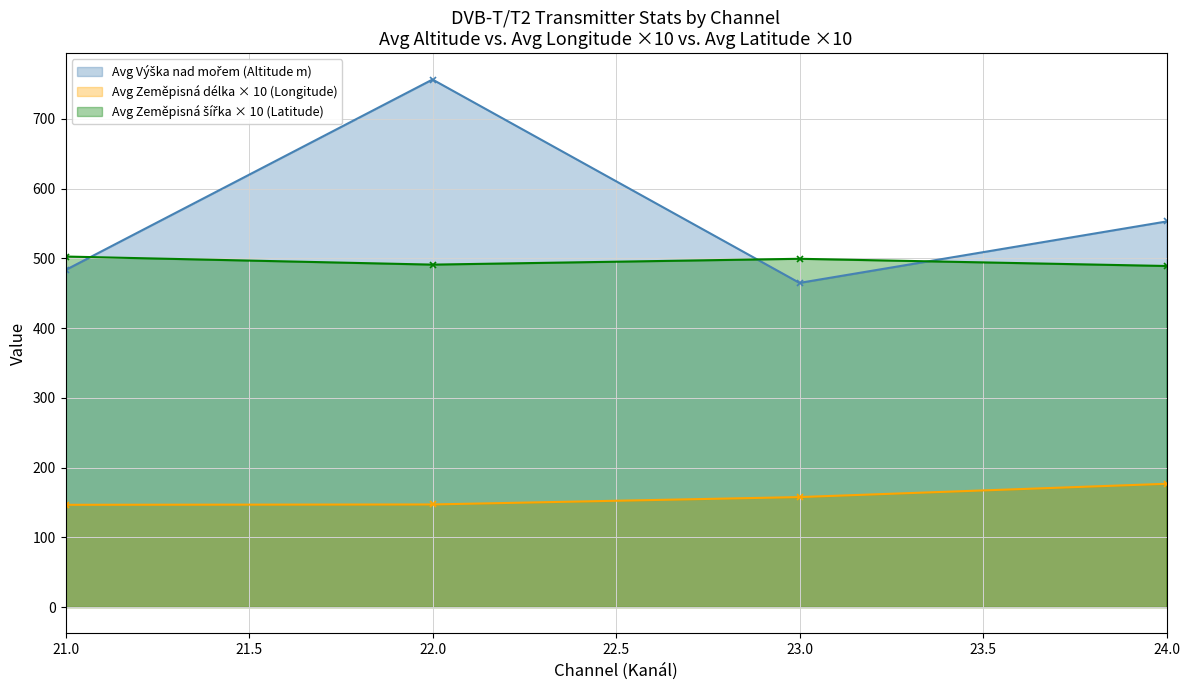

What is the spread (max minus min) of values at 24.0?

376.2